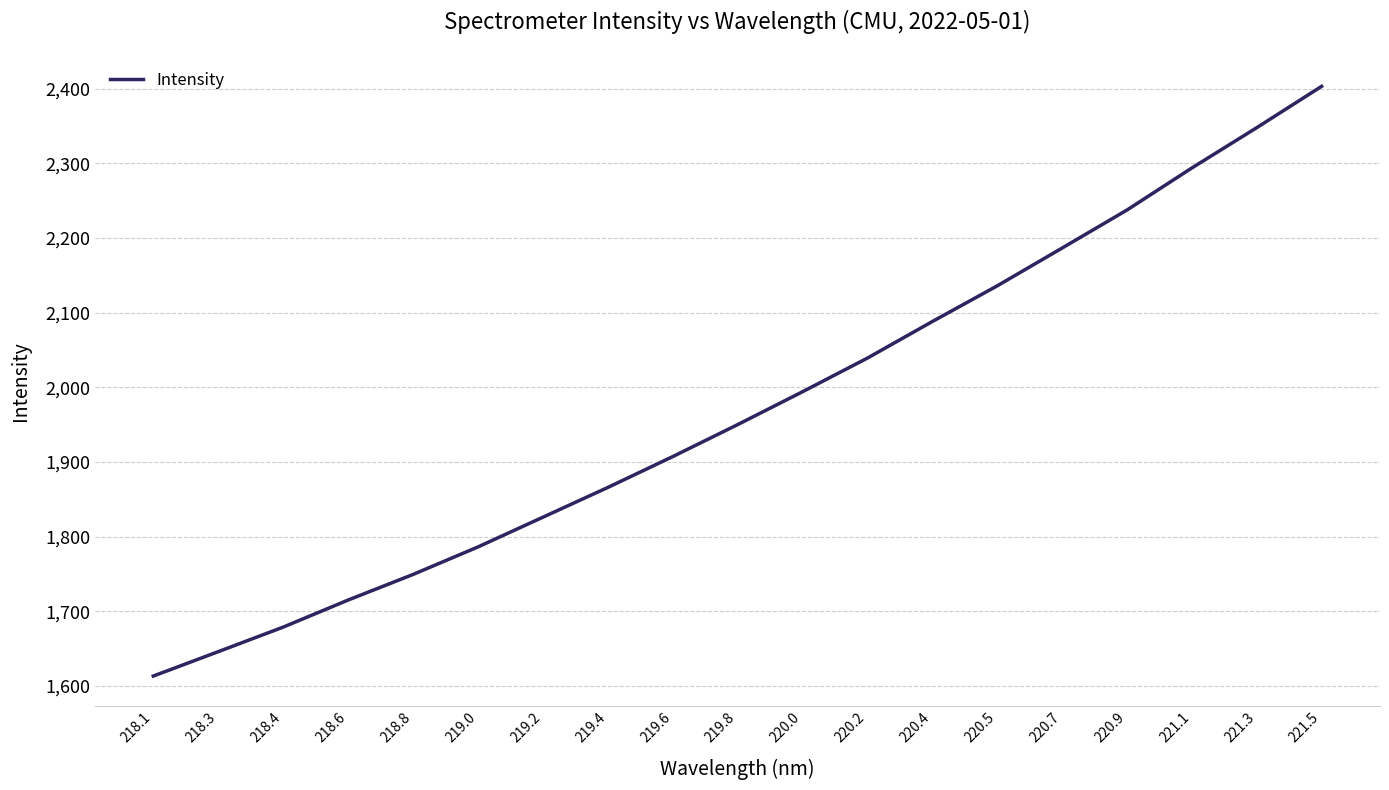

How many values exceed 1949?

10